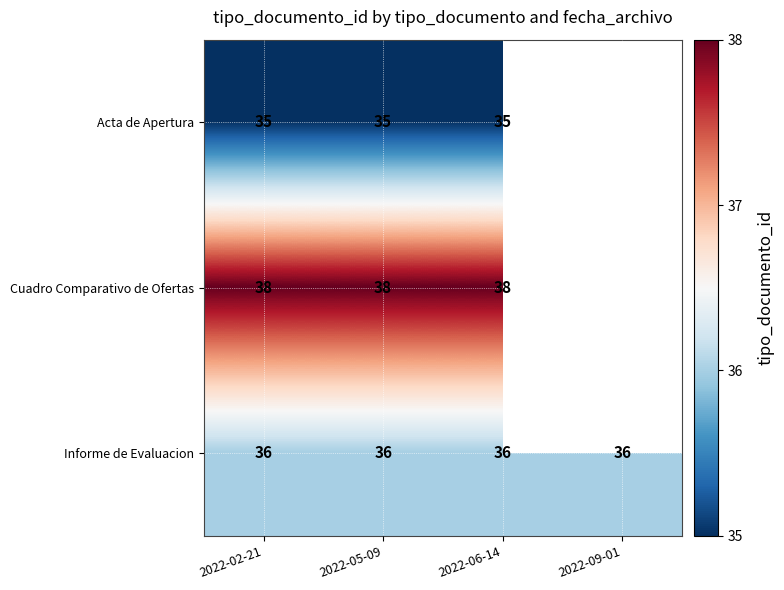

At 2022-02-21, list the series in order from largest to smallest.

Cuadro Comparativo de Ofertas, Informe de Evaluacion, Acta de Apertura